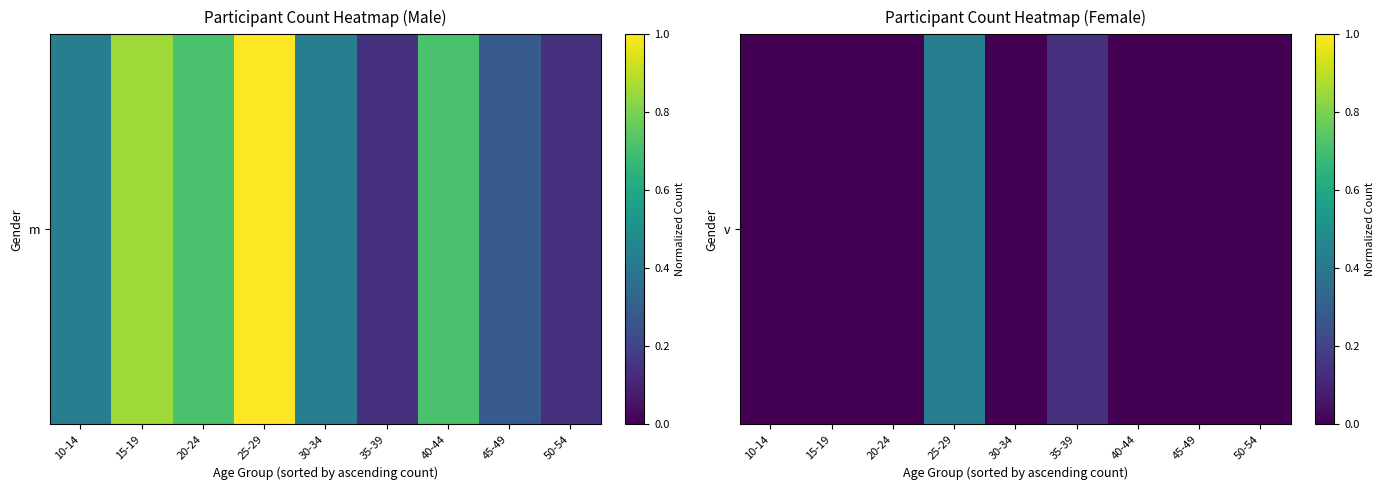

Count the values in the range 0 to 1.

9